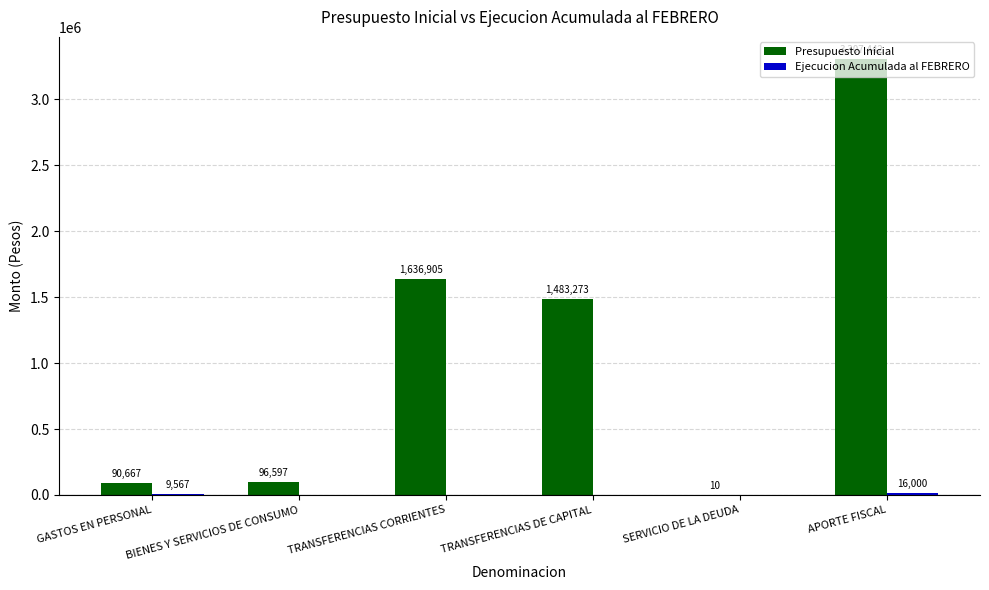

Which series has the largest total across all categories?

Presupuesto Inicial